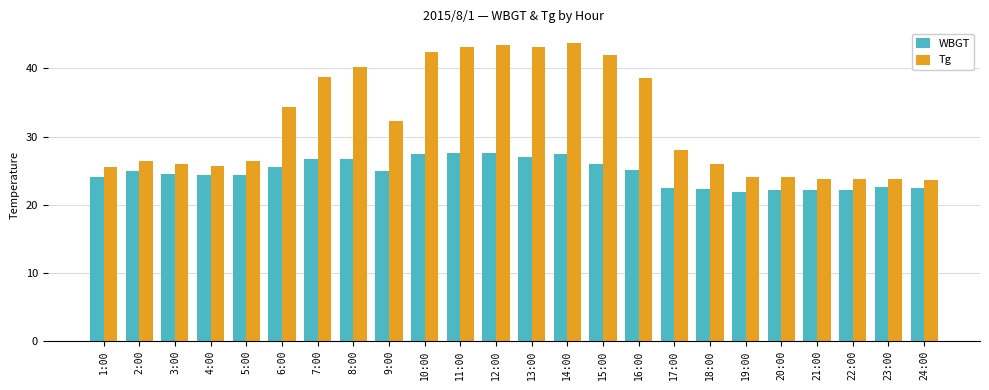

What is the difference between the maximum and minimum values in the Tg series?

20.1